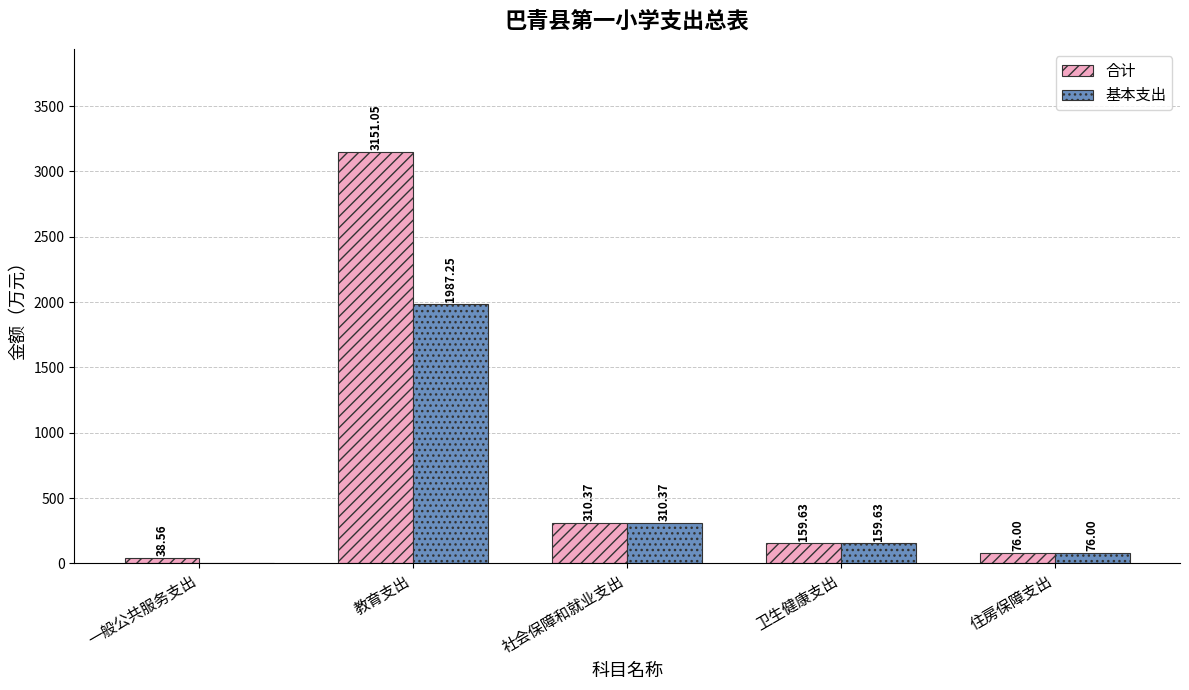

Which label corresponds to the largest value in the chart?

教育支出